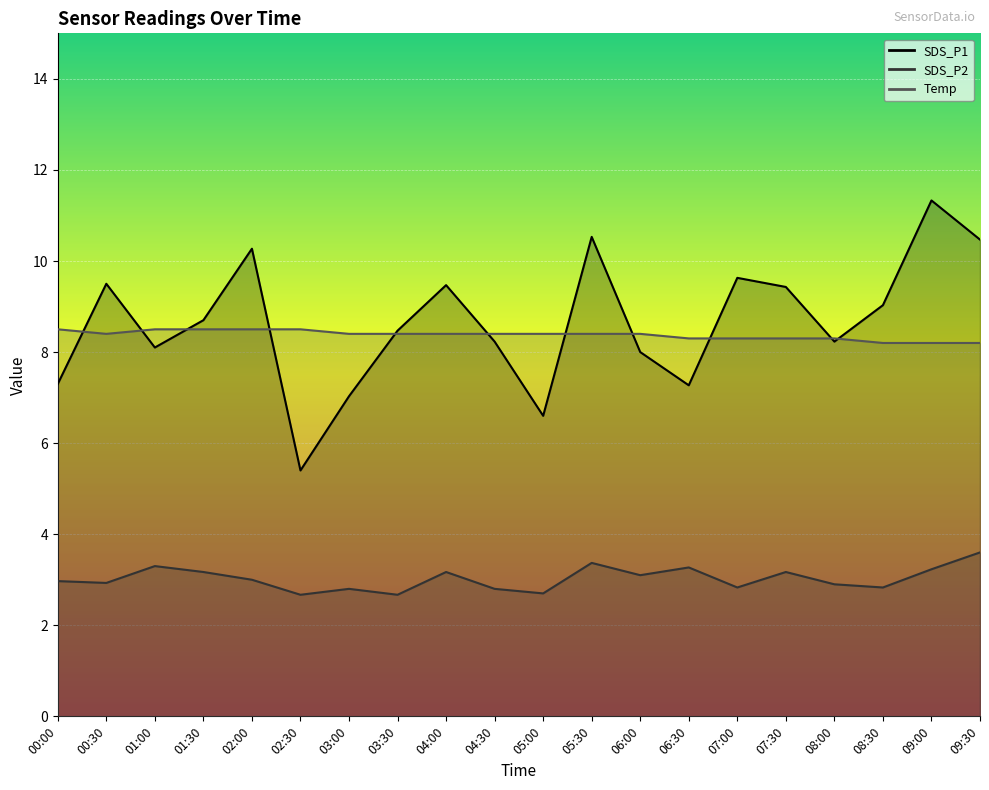

Which series changed the most between 01:00 and 02:00?

SDS_P1